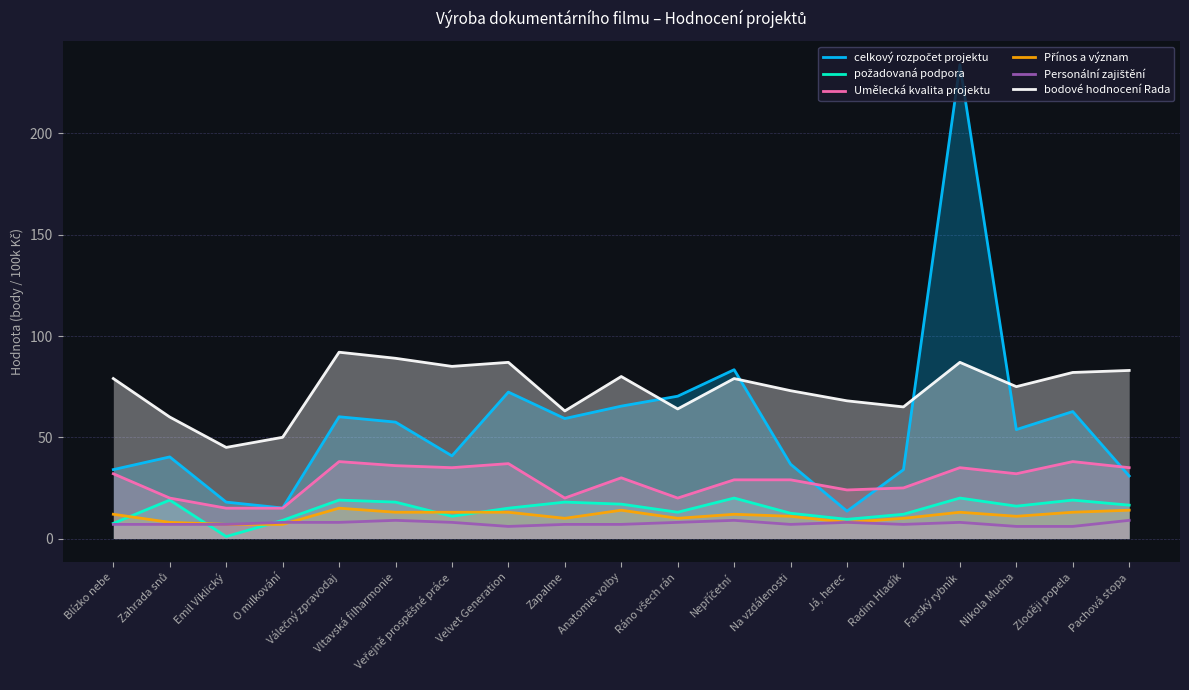

At which category does Personální zajištění reach its first local valley?

Velvet Generation